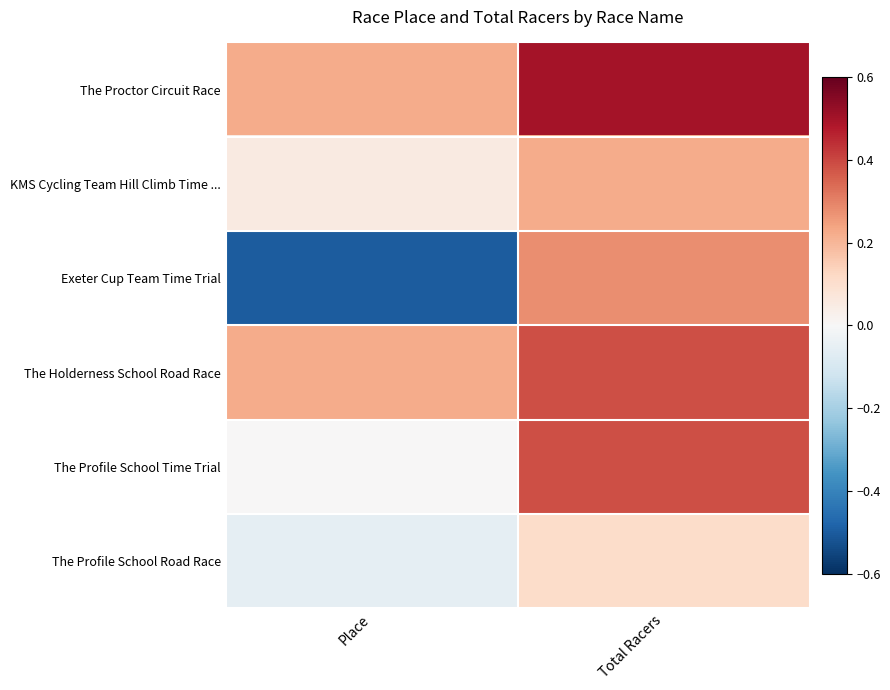

Reading left to right, extract all data points from this chart.

The Proctor Circuit Race: Place=0.2	Total Racers=0.5
KMS Cycling Team Hill Climb Time ...: Place=0.1	Total Racers=0.2
Exeter Cup Team Time Trial: Place=-0.5	Total Racers=0.3
The Holderness School Road Race: Place=0.2	Total Racers=0.4
The Profile School Time Trial: Place=0.0	Total Racers=0.4
The Profile School Road Race: Place=-0.1	Total Racers=0.1